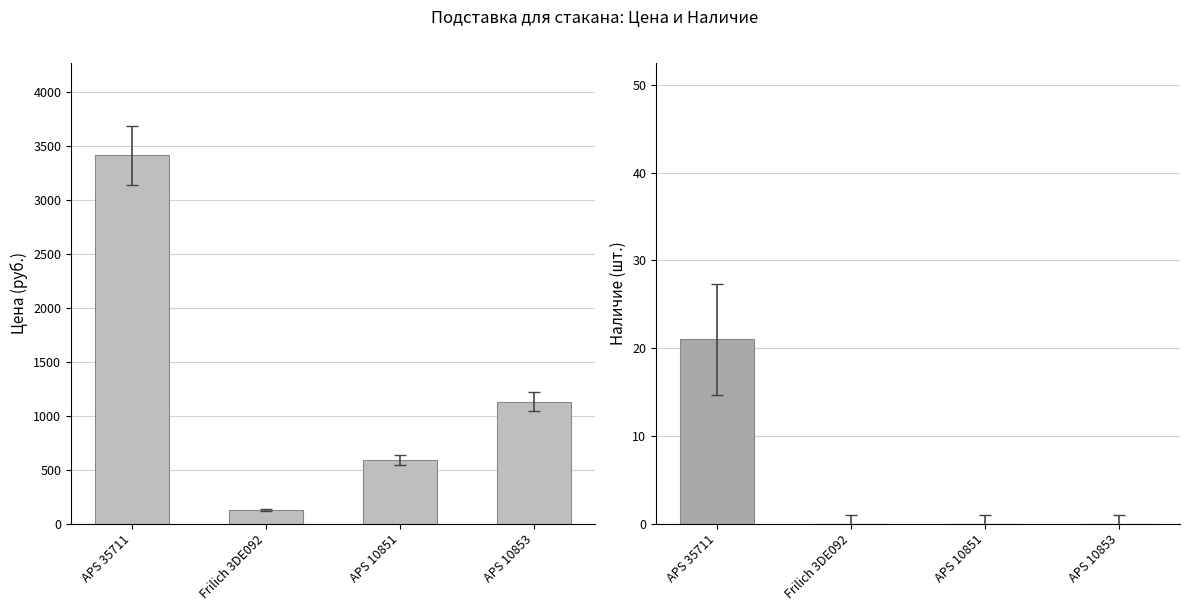

Which series has the widest spread of values?

Цена